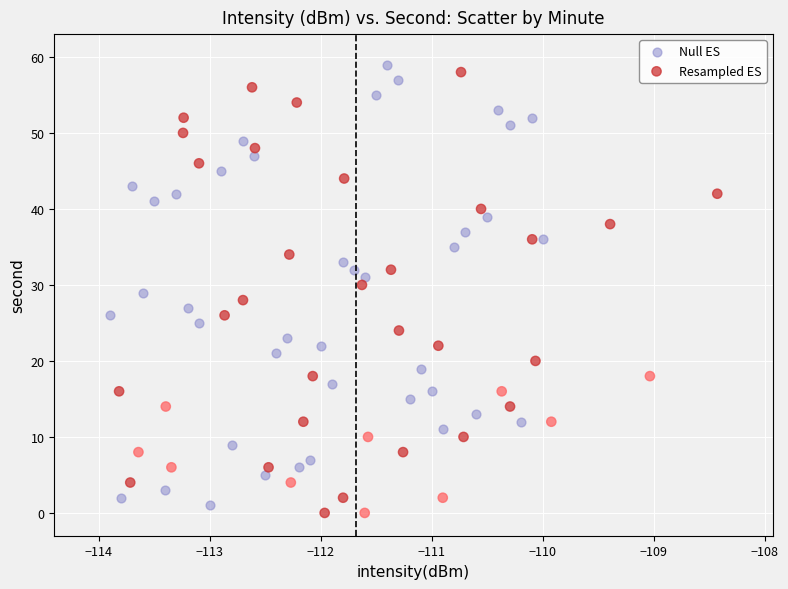

Which series contains the lowest Y value?

Resampled ES